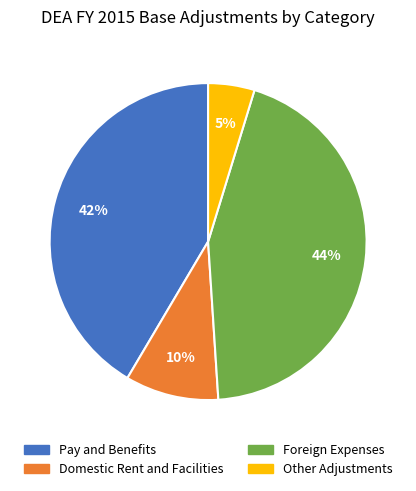

To the nearest percent, what percentage of the pie is Foreign Expenses?

44%